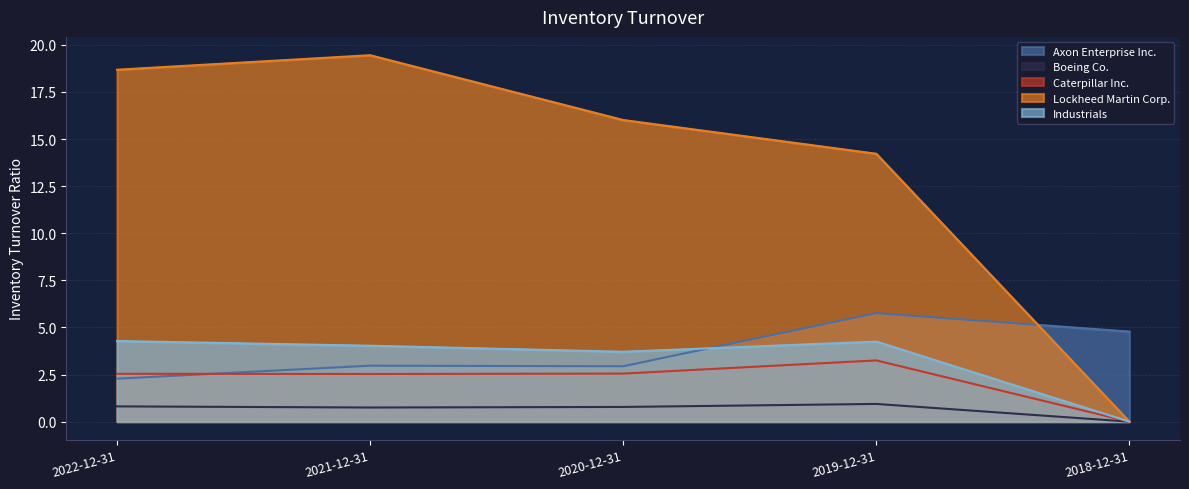

Which series has the widest spread of values?

Lockheed Martin Corp.